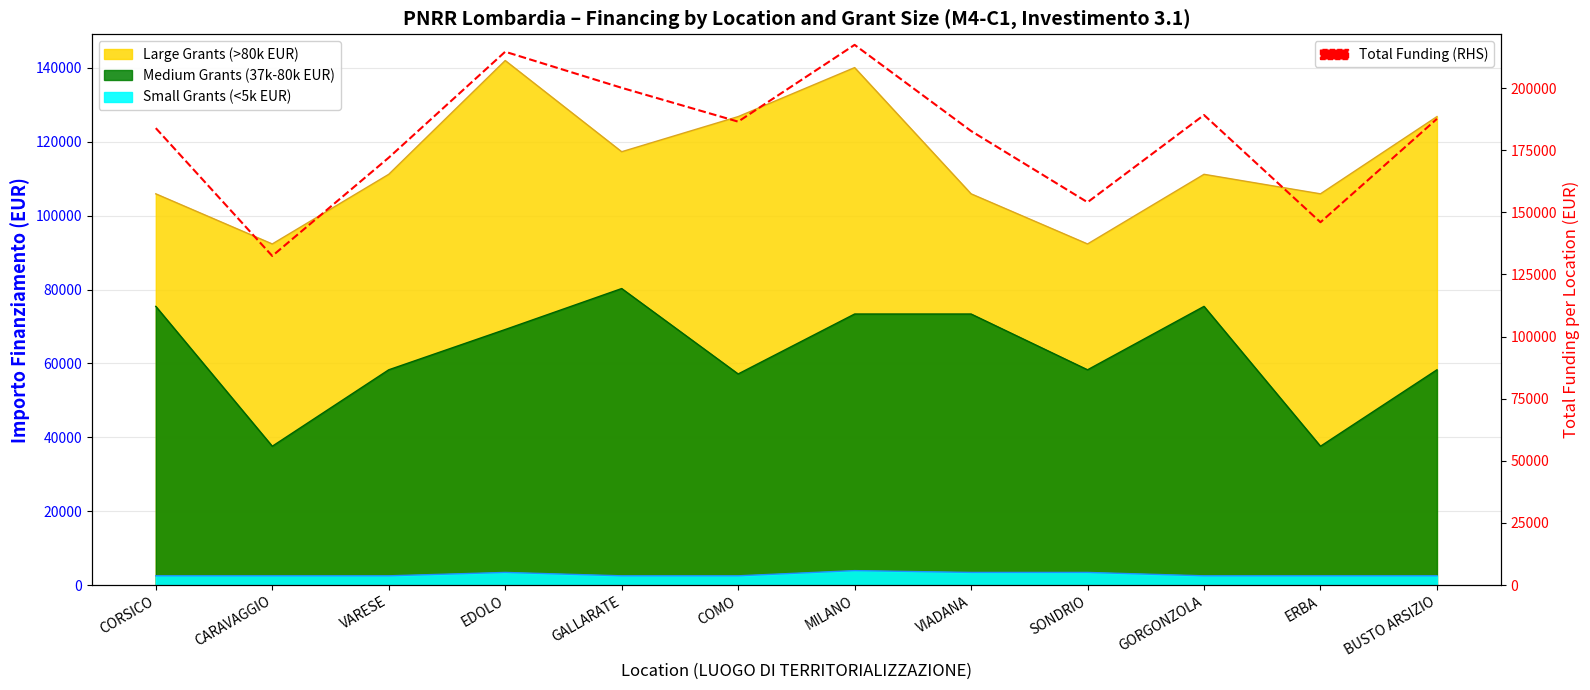

True or false: the data has more than 2 interior local peaks.

True